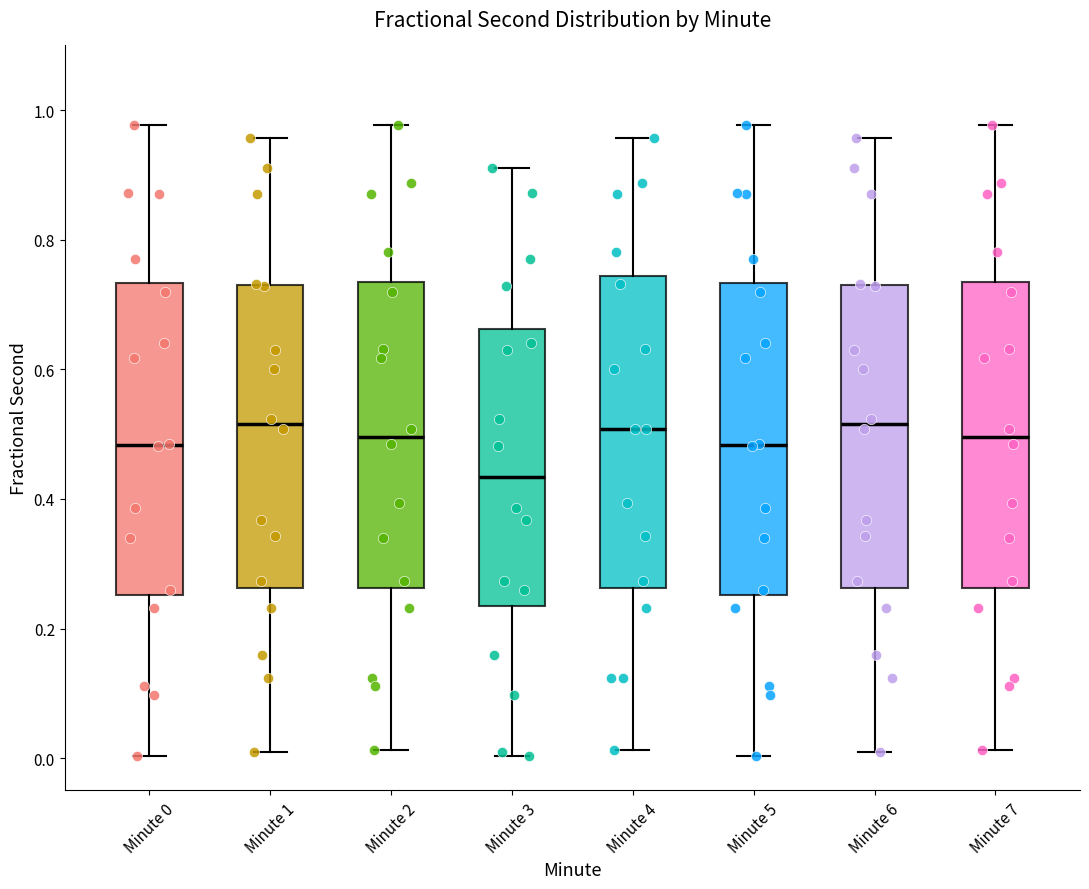

Reading left to right, read every box against the y-axis: the position of its median line, the range the box covers, and the ends of its whiskers. The values are not printed on the chart, so give them approximately, as read against the axis.

Minute 0: median 0.48, box 0.26 to 0.74, whiskers 0.00 to 0.98
Minute 1: median 0.52, box 0.26 to 0.72, whiskers 0.00 to 0.96
Minute 2: median 0.50, box 0.26 to 0.74, whiskers 0.02 to 0.98
Minute 3: median 0.44, box 0.24 to 0.66, whiskers 0.00 to 0.92
Minute 4: median 0.50, box 0.26 to 0.74, whiskers 0.02 to 0.96
Minute 5: median 0.48, box 0.26 to 0.74, whiskers 0.00 to 0.98
Minute 6: median 0.52, box 0.26 to 0.72, whiskers 0.00 to 0.96
Minute 7: median 0.50, box 0.26 to 0.74, whiskers 0.02 to 0.98